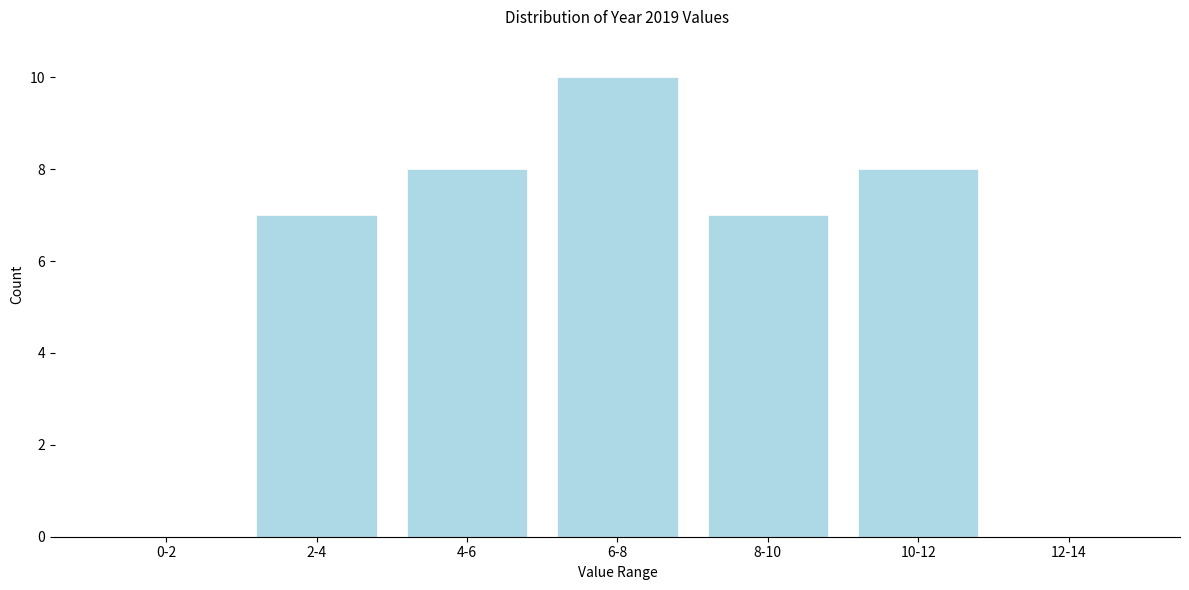

Reading right to left, what are all the values shown in this chart?

12-14=0	10-12=8	8-10=7	6-8=10	4-6=8	2-4=7	0-2=0